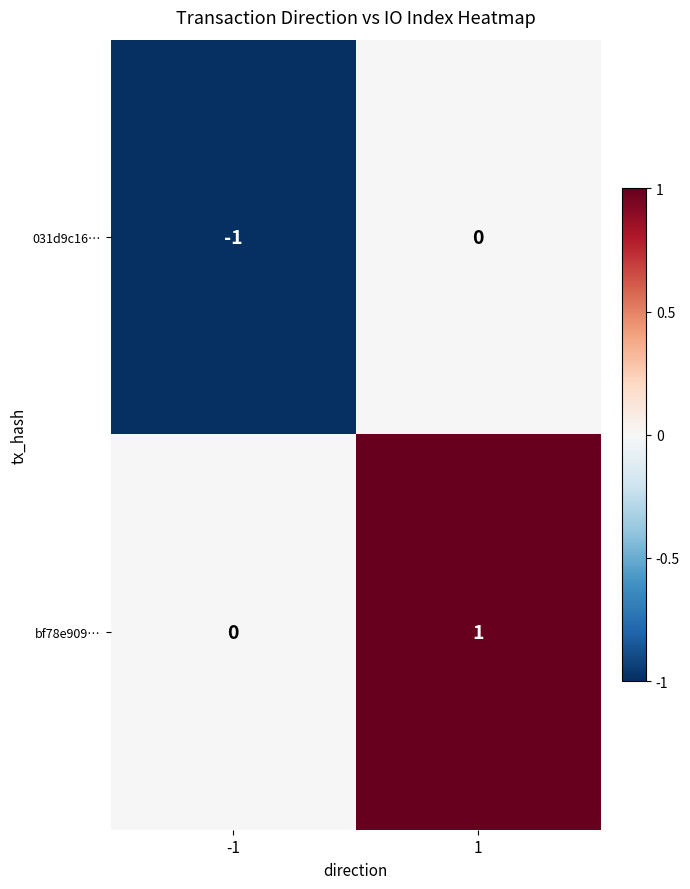

List the series in order of their overall mean, highest first.

bf78e909…, 031d9c16…